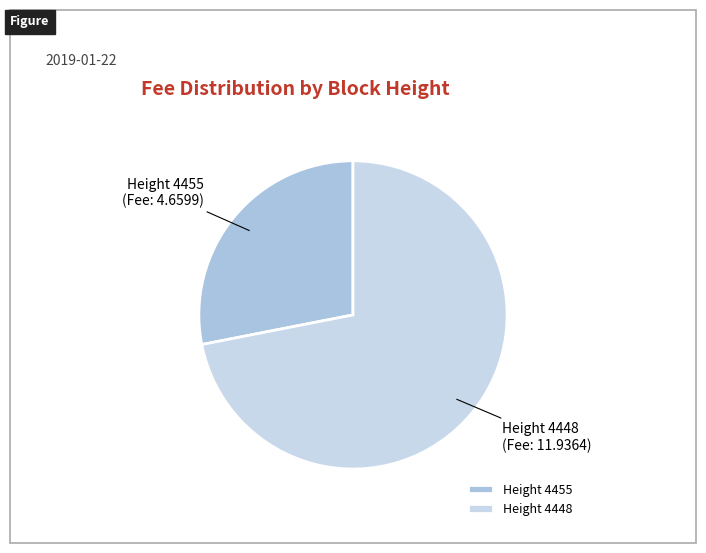

What is the largest slice in the pie chart?

Height 4448